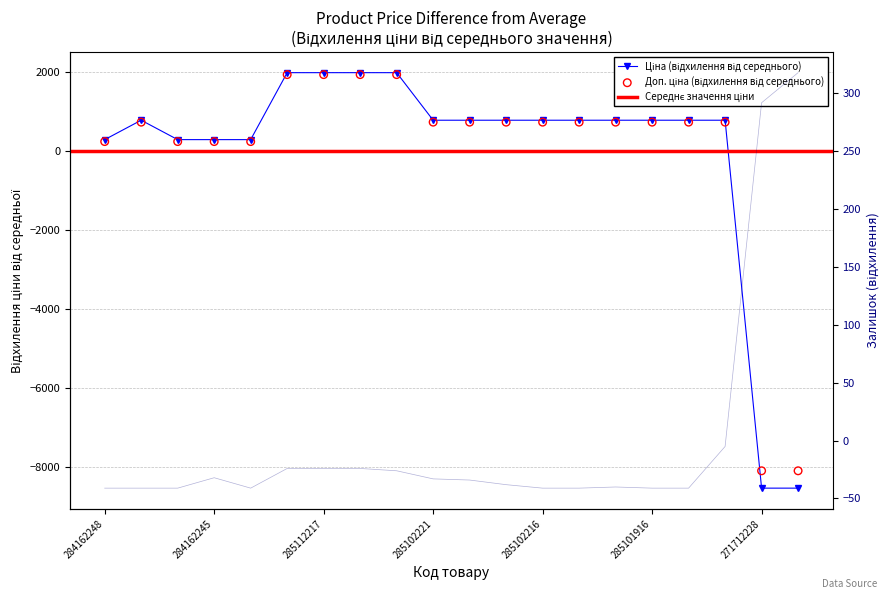

Which series has the largest total across all categories?

Залишок